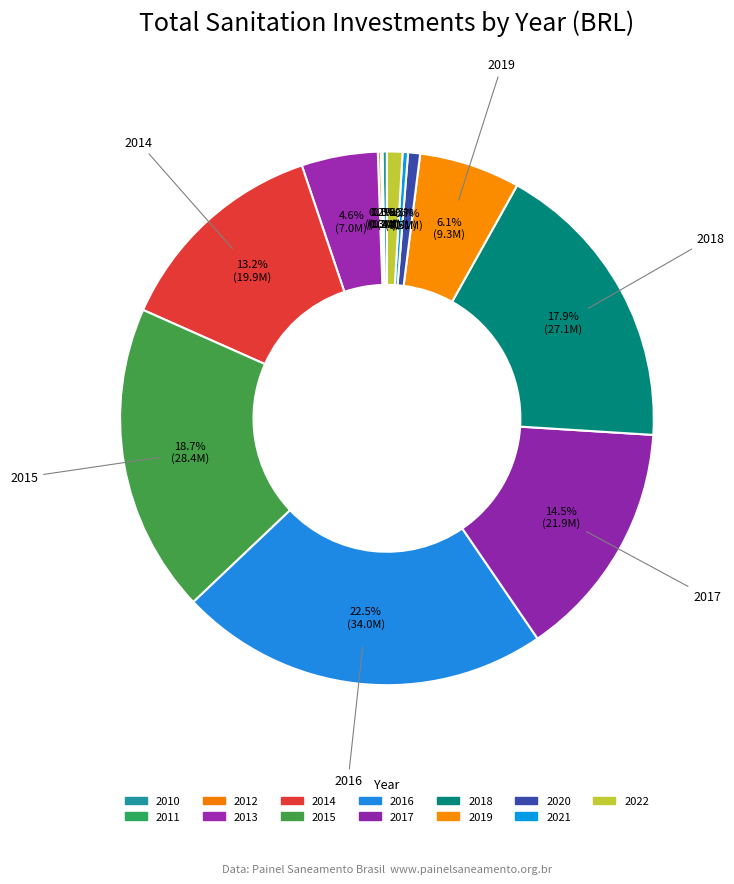

To the nearest percent, what is the difference between the 2020 and 2018 slice percentages?

17%